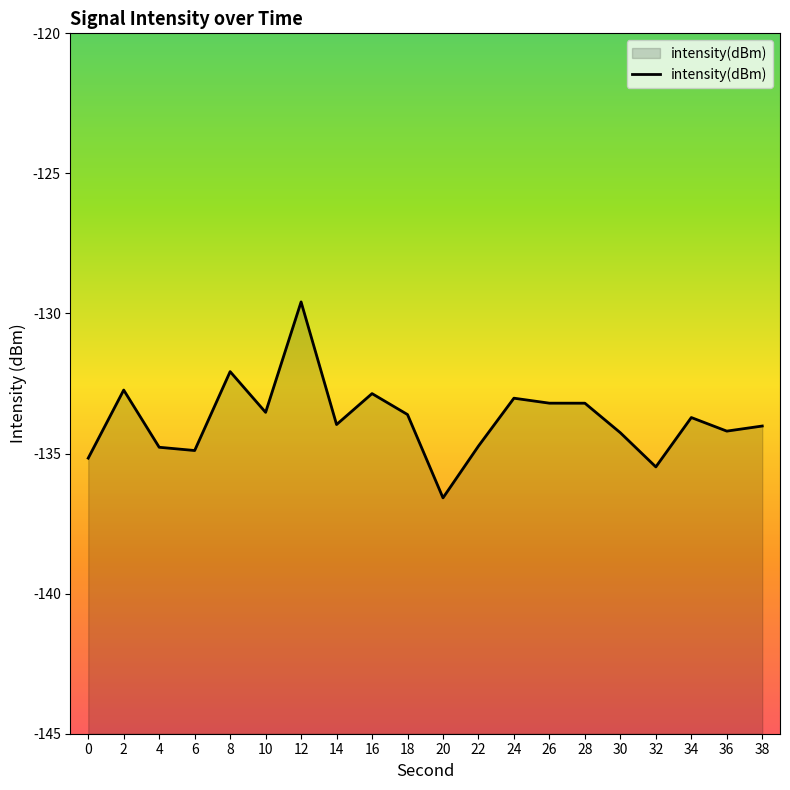

True or false: the data shows -133.2 at 28.

True